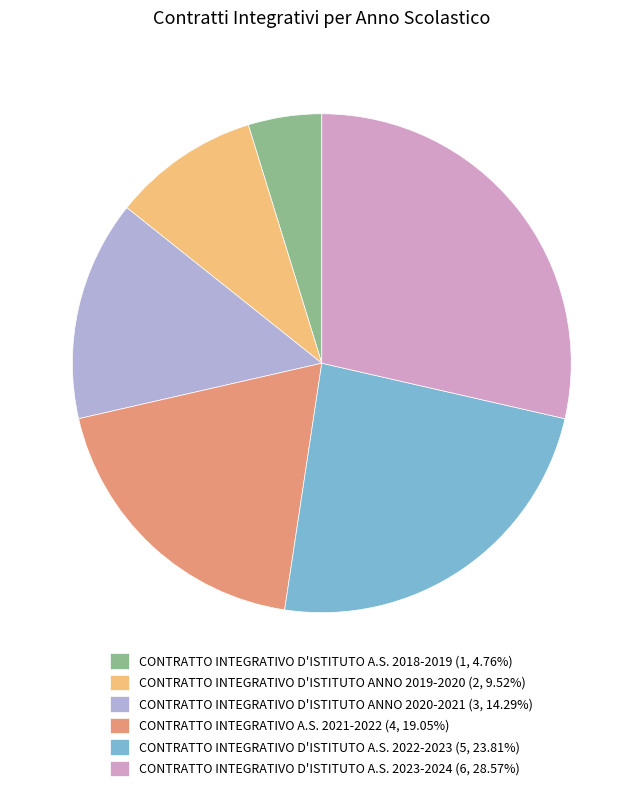

Is there a majority slice in this chart?

No